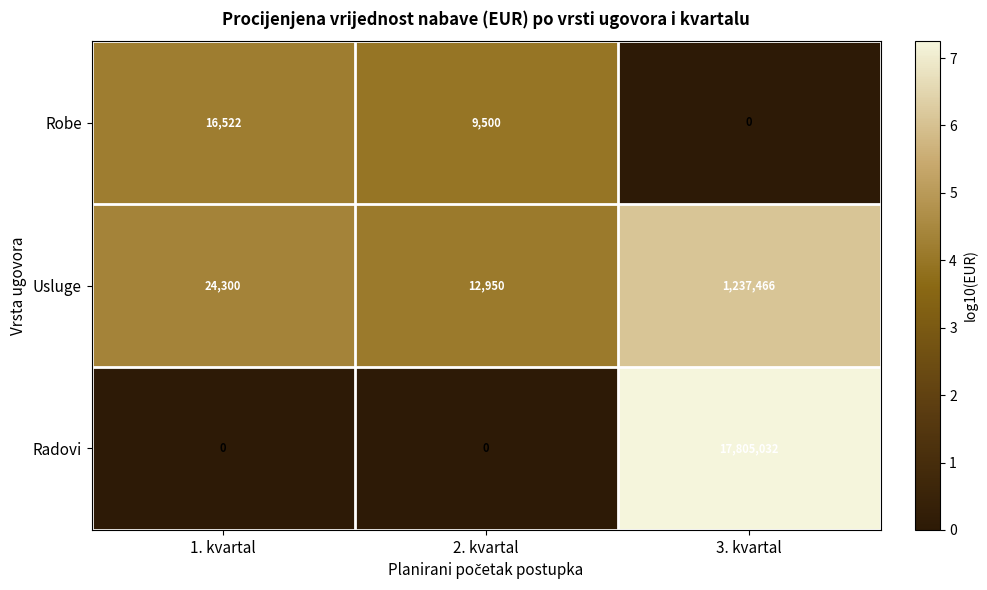

What is the difference between the Radovi values at 2. kvartal and 3. kvartal?

17805032